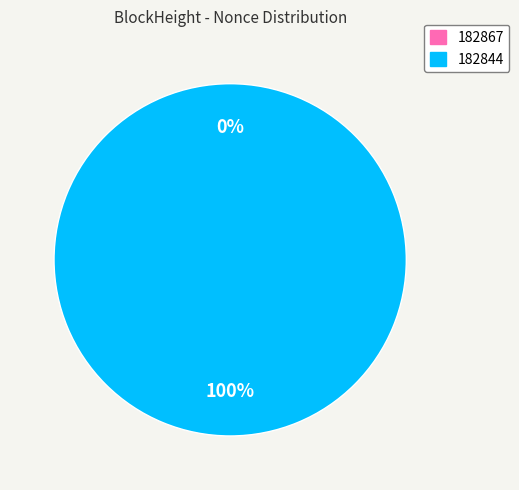

Count the number of slices in the pie.

2